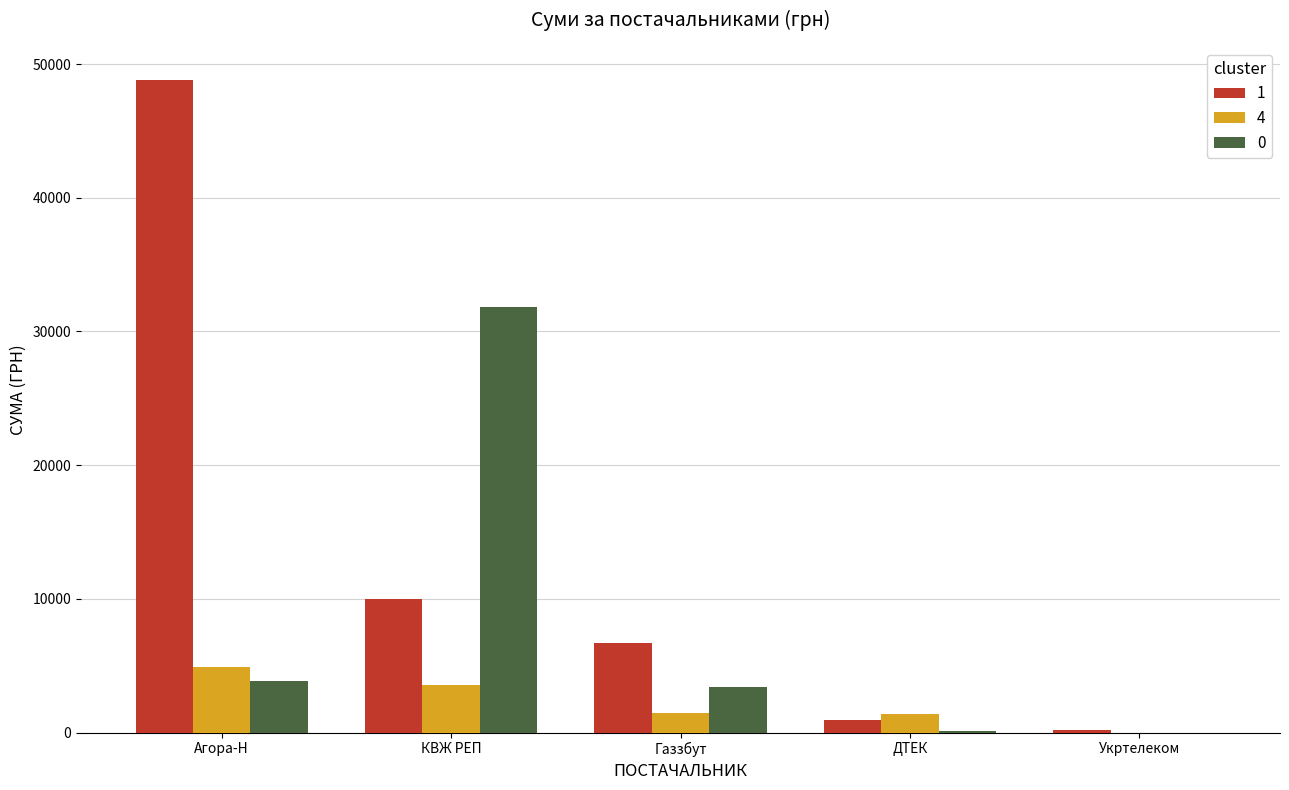

Is the value of 4 at Газзбут greater than the value of 0 at Агора-Н?

No